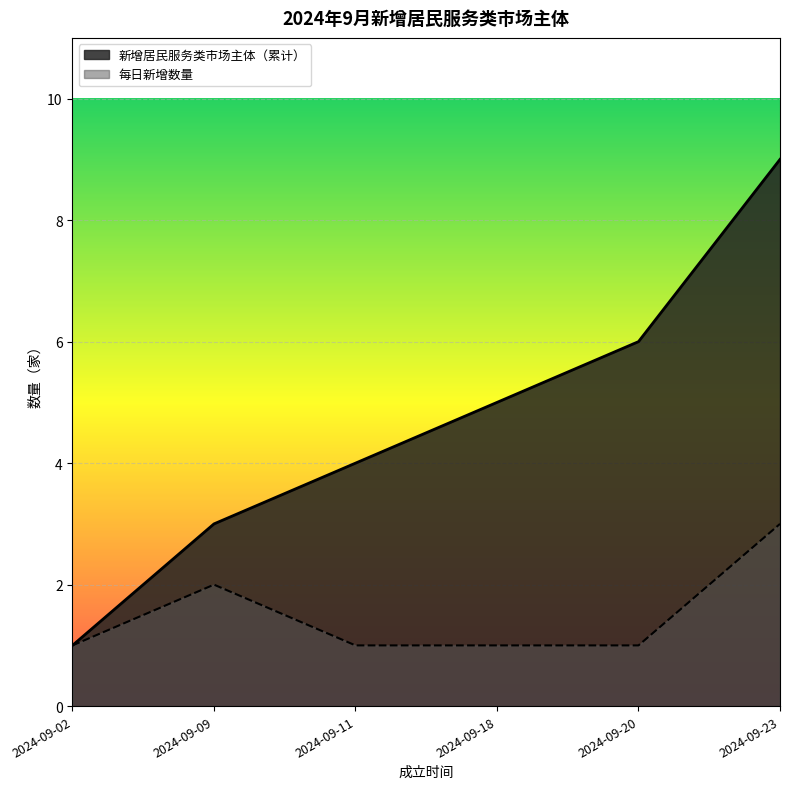

Read the value at 2024-09-02.

1